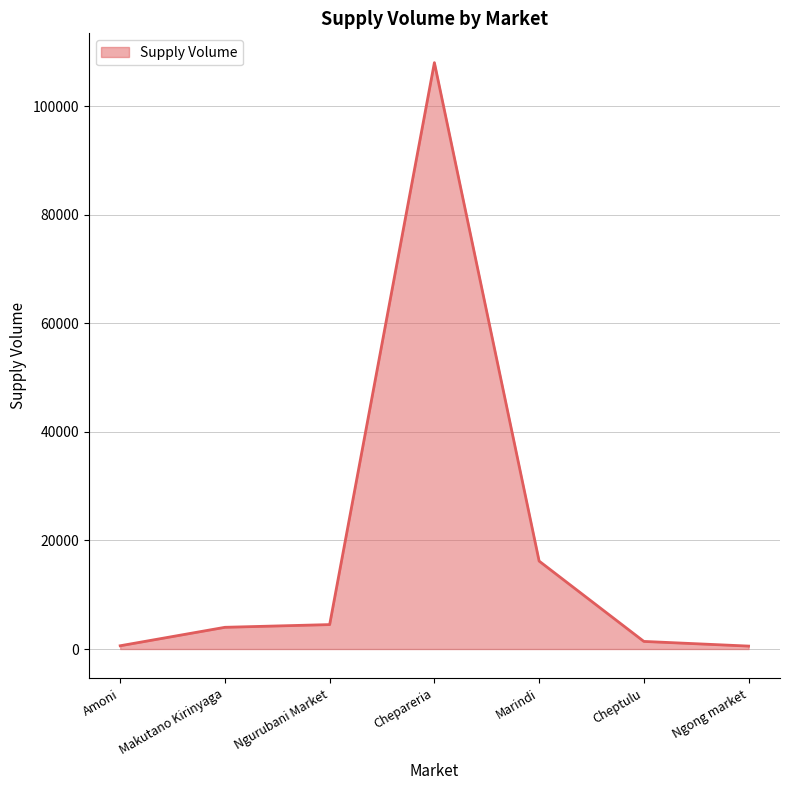

True or false: the data has more than 2 interior local peaks.

False